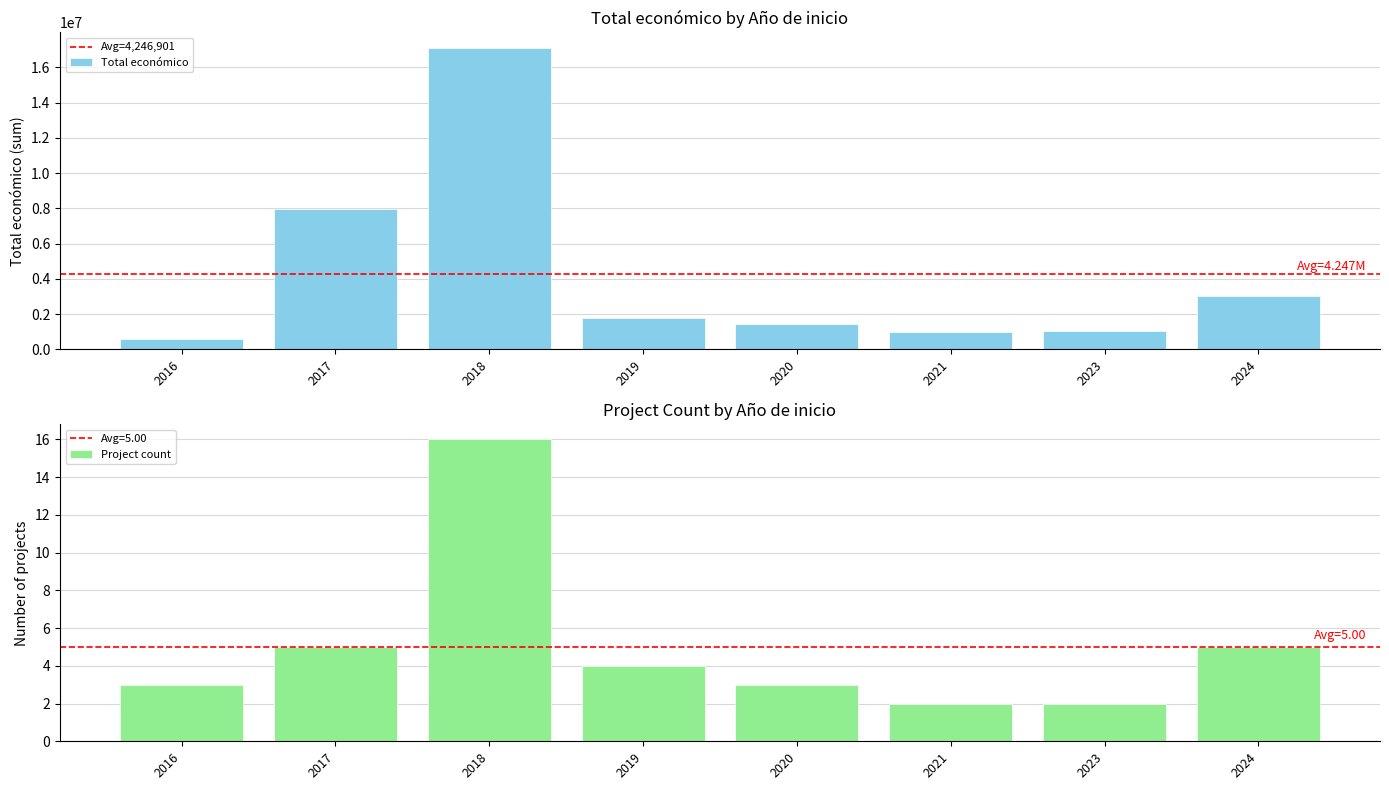

What is the difference between the maximum and second lowest values in the Total económico series?

16127104